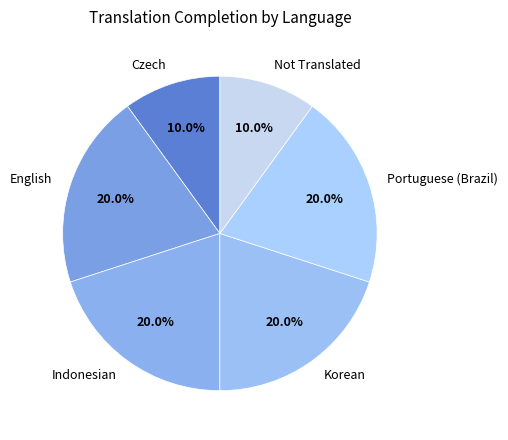

To the nearest percent, what is the difference between the largest and smallest slice percentages?

10%